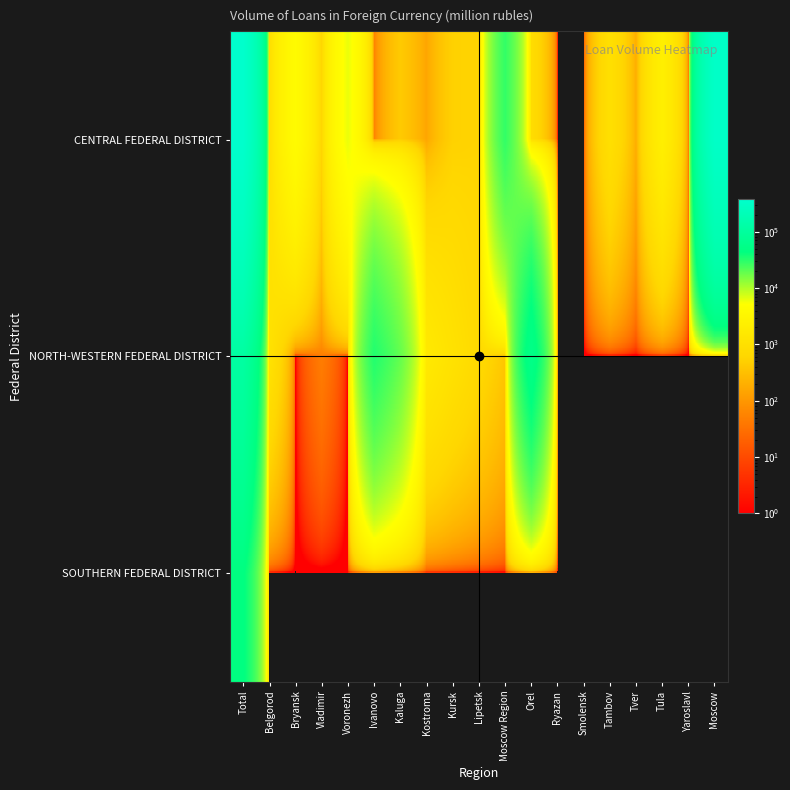

Reading right to left, transcribe all the data shown in this chart.

CENTRAL FEDERAL DISTRICT: Moscow=327802	Yaroslavl=50	Tula=2310	Tver=187	Tambov=996	Smolensk=0	Ryazan=0	Orel=847	Moscow Region=28910	Lipetsk=573	Kursk=524	Kostroma=152	Kaluga=428	Ivanovo=53	Voronezh=6184	Vladimir=614	Bryansk=4285	Belgorod=850	Total=374765
NORTH-WESTERN FEDERAL DISTRICT: Moscow=0	Yaroslavl=0	Tula=0	Tver=0	Tambov=0	Smolensk=0	Ryazan=0	Orel=55983	Moscow Region=385	Lipetsk=722	Kursk=1111	Kostroma=1653	Kaluga=19074	Ivanovo=33257	Voronezh=0	Vladimir=47	Bryansk=0	Belgorod=1132	Total=113365
SOUTHERN FEDERAL DISTRICT: Moscow=0	Yaroslavl=0	Tula=0	Tver=0	Tambov=0	Smolensk=0	Ryazan=0	Orel=0	Moscow Region=0	Lipetsk=0	Kursk=0	Kostroma=0	Kaluga=0	Ivanovo=0	Voronezh=0	Vladimir=0	Bryansk=0	Belgorod=0	Total=46009